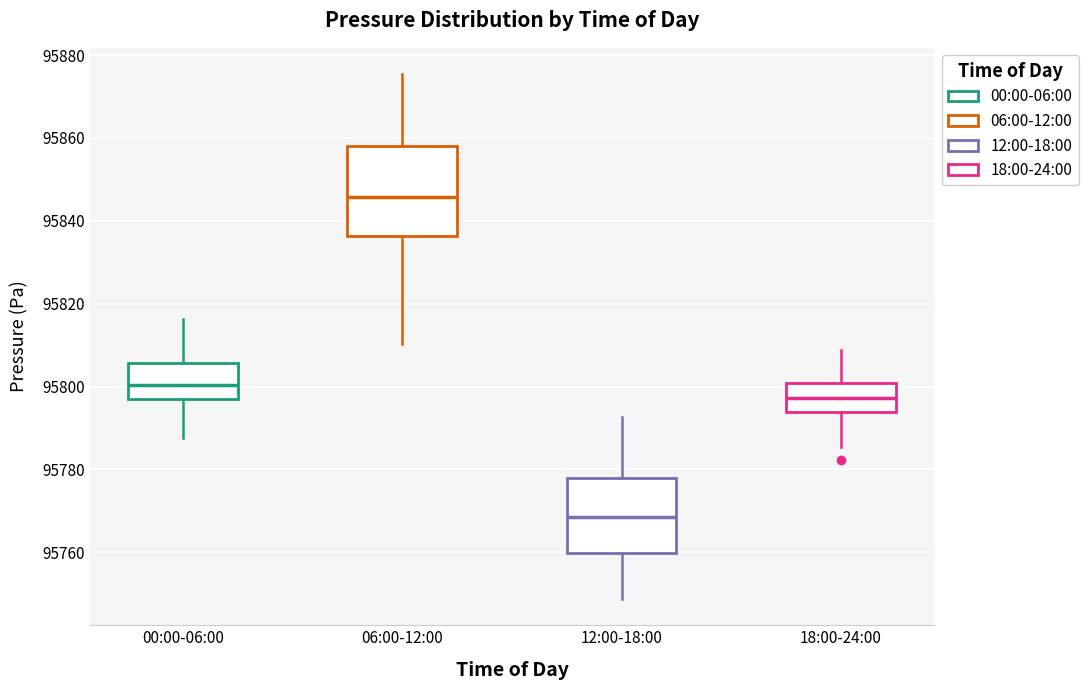

Where is the lower edge of the box for 06:00-12:00 on the y-axis? The values are not printed on the chart, so give them approximately, as read against the axis.

95836